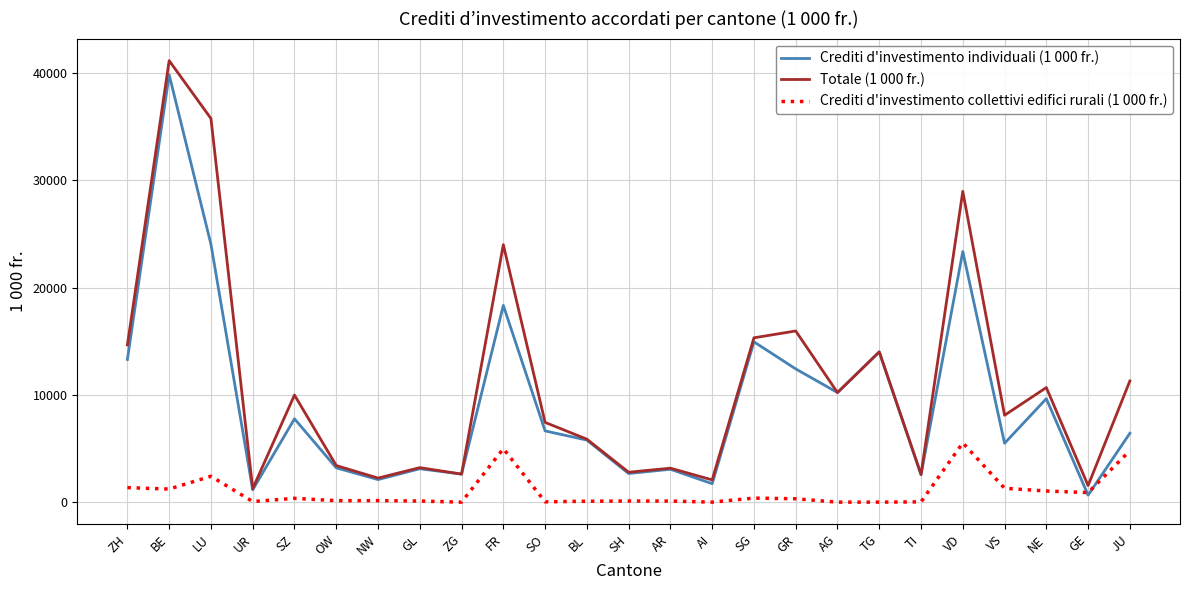

What is the greatest value displayed?

41164